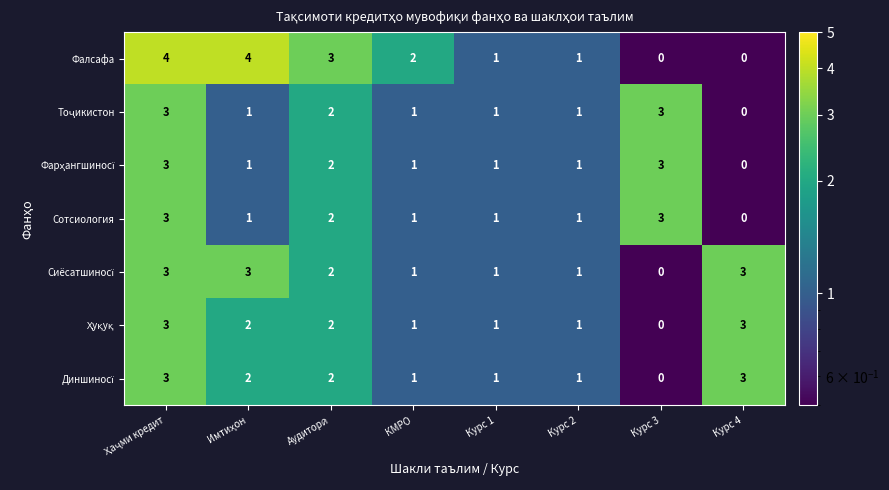

What is the total value across all series at Курс 2?

7